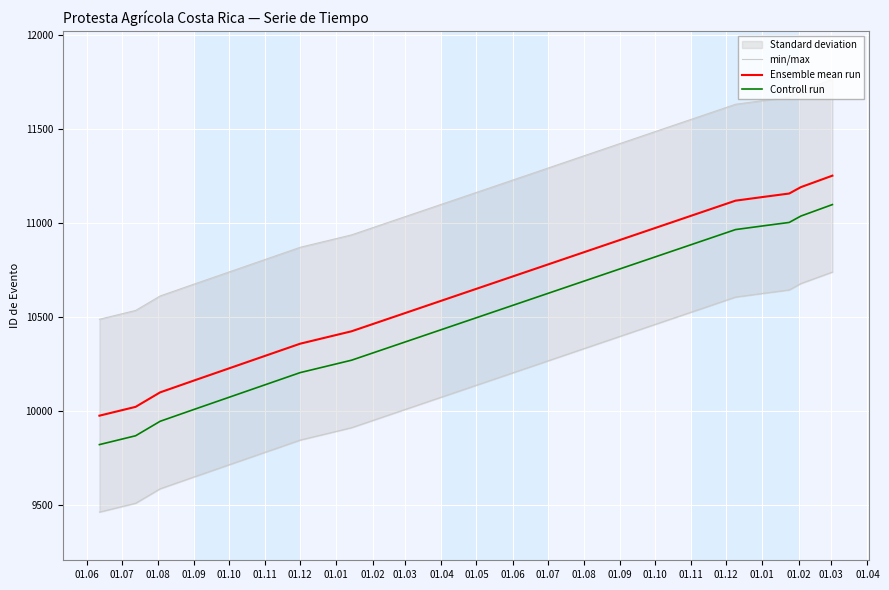

What value does the Ensemble mean run series have at 01.12?

10360.0